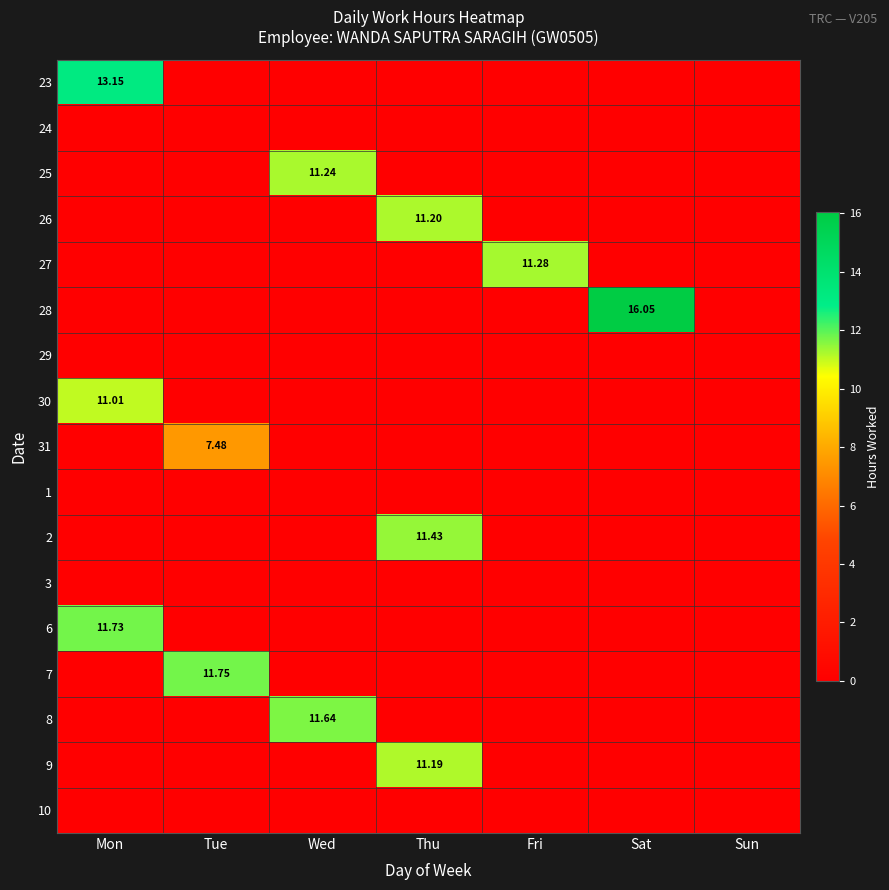

At which label does 24 reach its minimum?

Mon